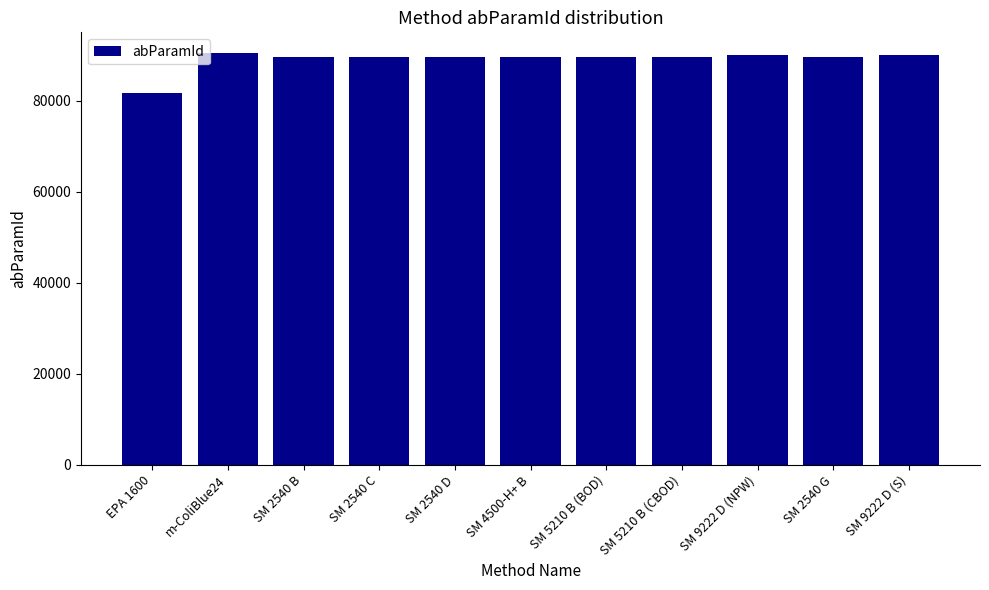

At which label does the data first exceed 89646?

m-ColiBlue24